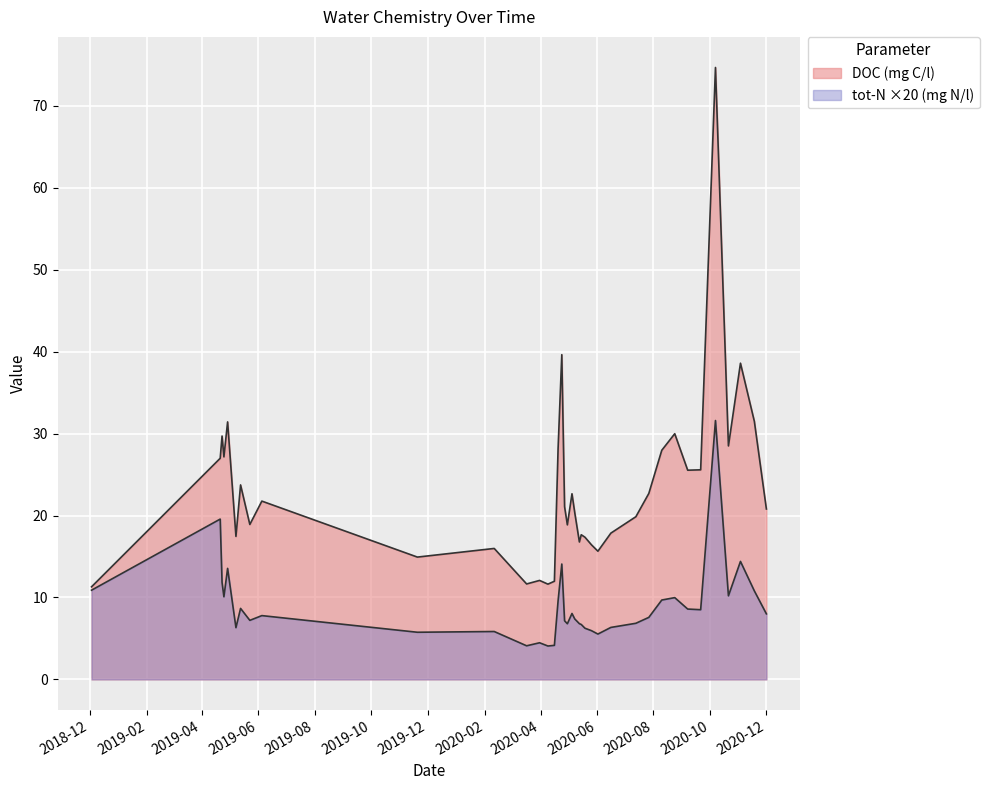

How many interior local peaks does the tot-N series have?

11